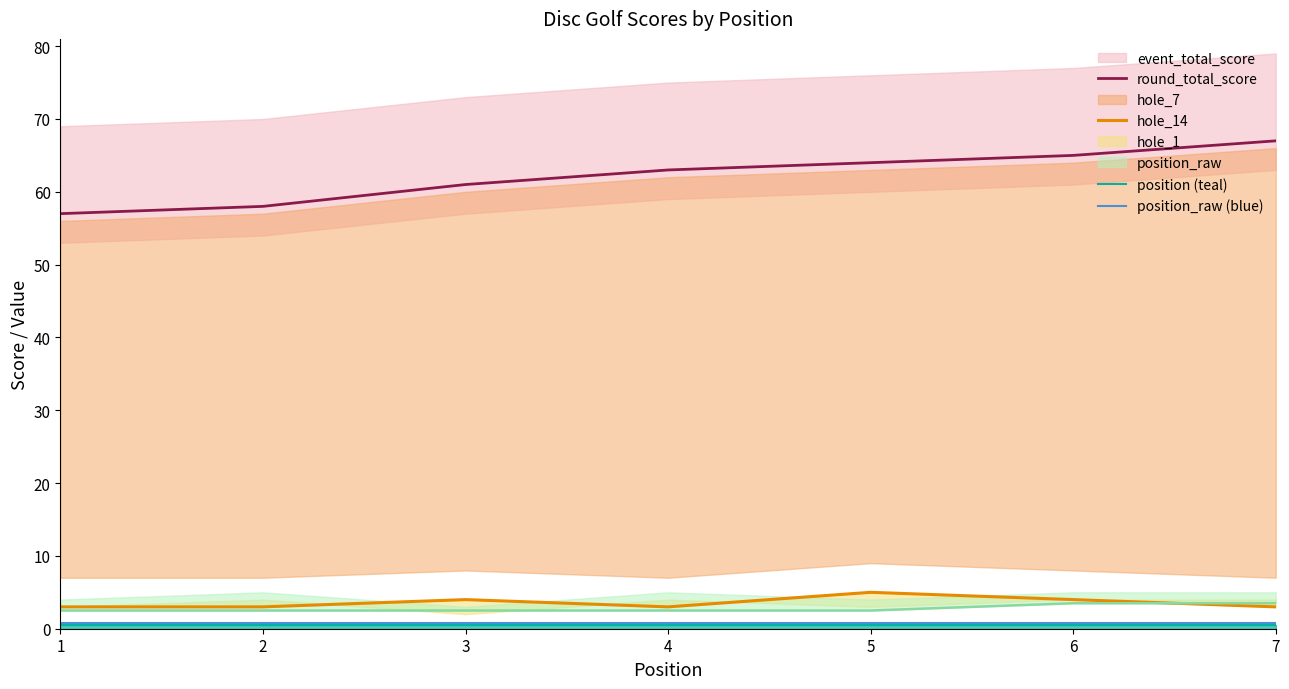

Reading right to left, extract all data points from this chart.

round_total_score: 7=67.0	6=65.0	5=64.0	4=63.0	3=61.0	2=58.0	1=57.0
hole_14: 7=3.0	6=4.0	5=5.0	4=3.0	3=4.0	2=3.0	1=3.0
position (teal): 7=0.5	6=0.5	5=0.5	4=0.5	3=0.5	2=0.5	1=0.5
position_raw (blue): 7=0.8	6=0.8	5=0.8	4=0.8	3=0.8	2=0.8	1=0.8